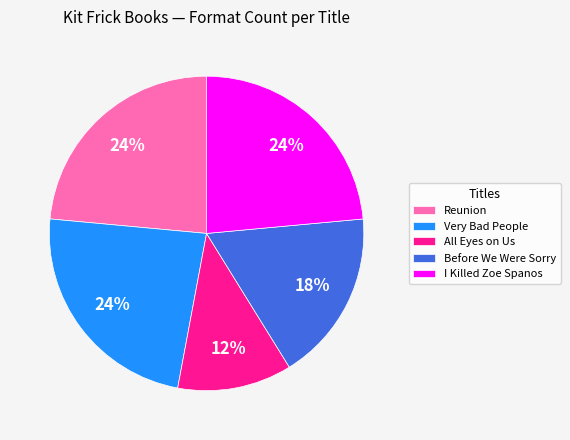

Is there any slice that represents more than half of the pie?

No